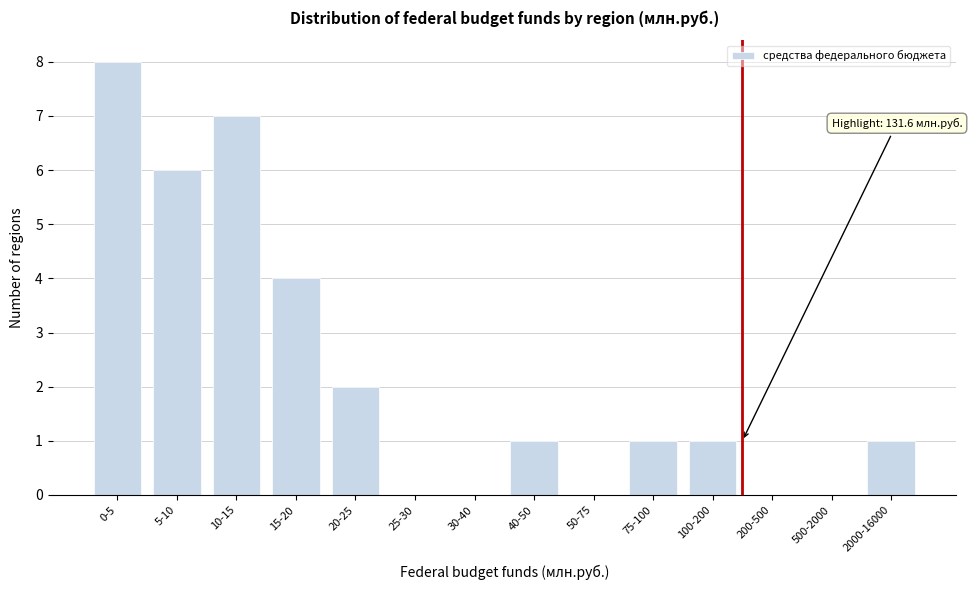

Reading right to left, extract all data points from this chart.

2000-16000=1	500-2000=0	200-500=0	100-200=1	75-100=1	50-75=0	40-50=1	30-40=0	25-30=0	20-25=2	15-20=4	10-15=7	5-10=6	0-5=8